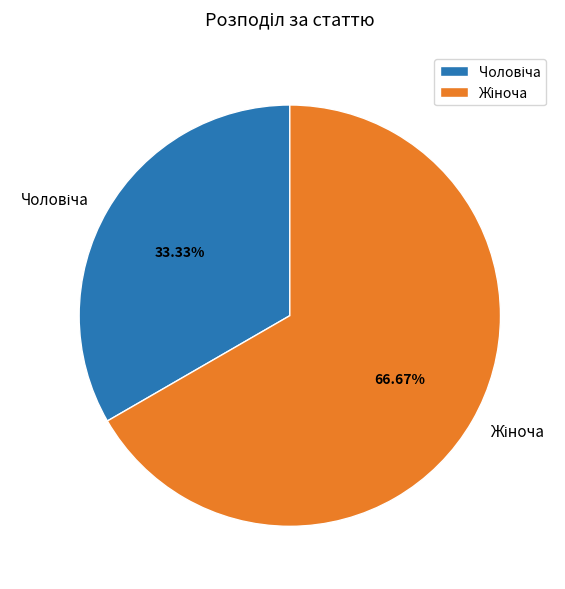

What percentage is the Чоловіча slice, to the nearest percent?

33%